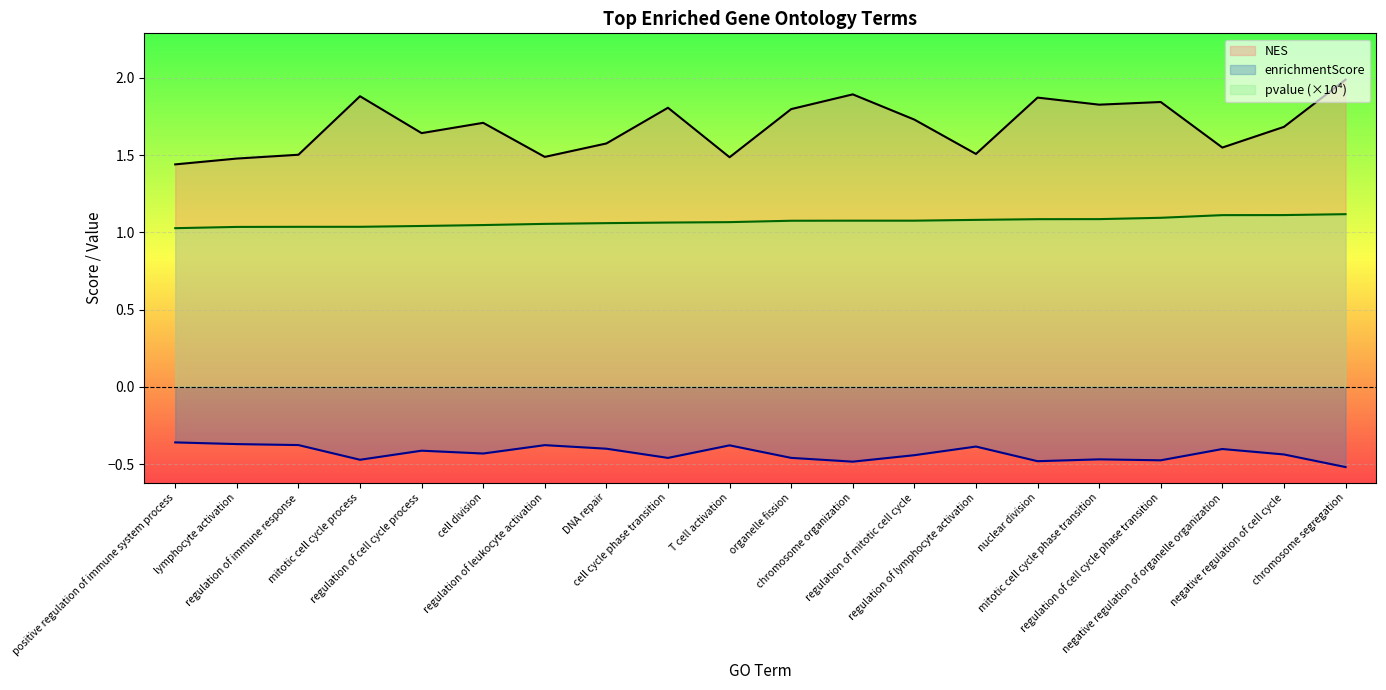

True or false: NES has a value of 1.8 at regulation of cell cycle phase transition.

True